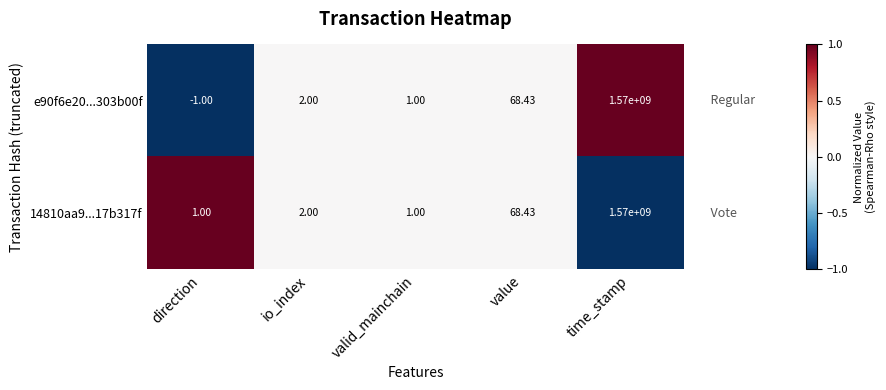

Which series has the widest spread of values?

e90f6e20...303b00f